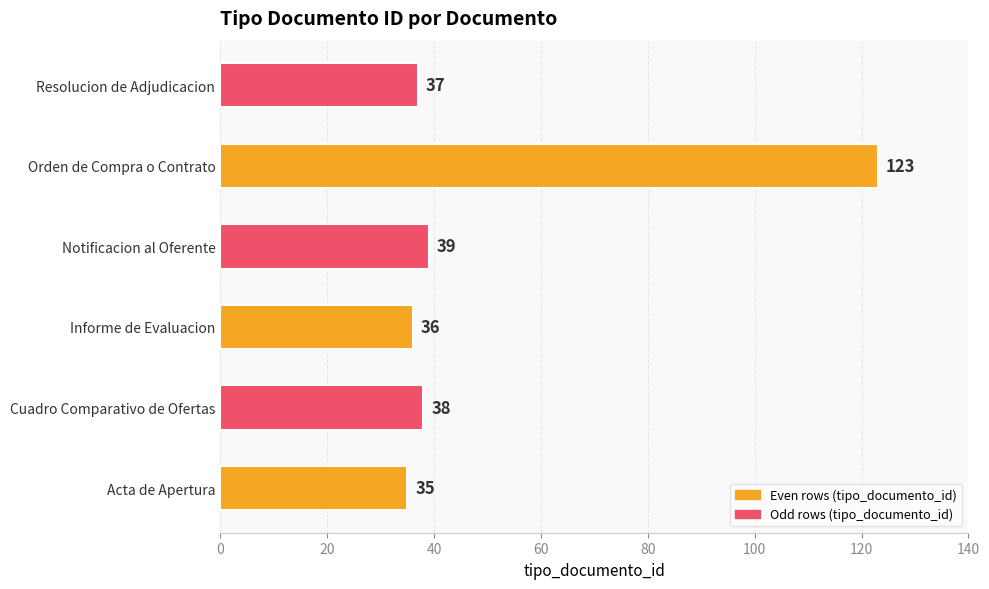

True or false: the data shows 39 at Notificacion al Oferente.

True